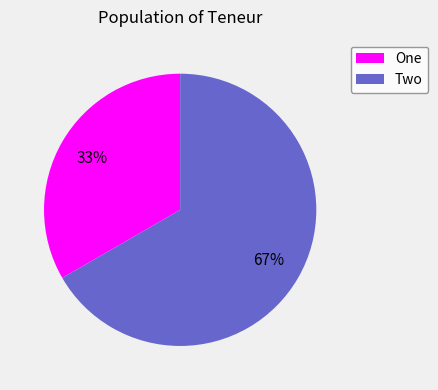

To the nearest percent, what portion does One represent?

33%